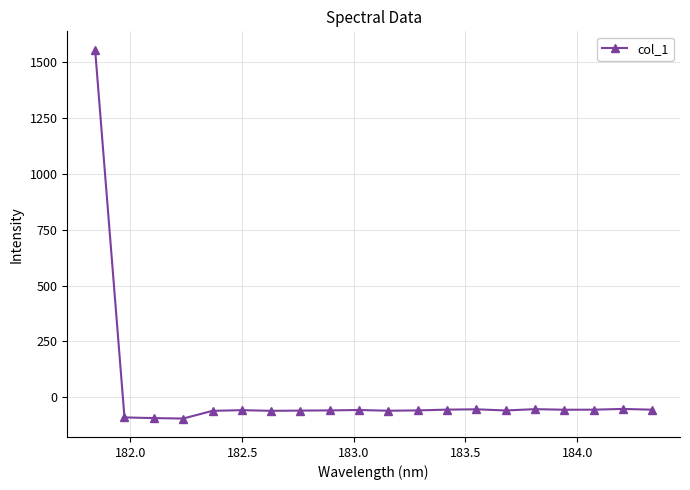

What is the difference between the second highest and minimum values?

42.9